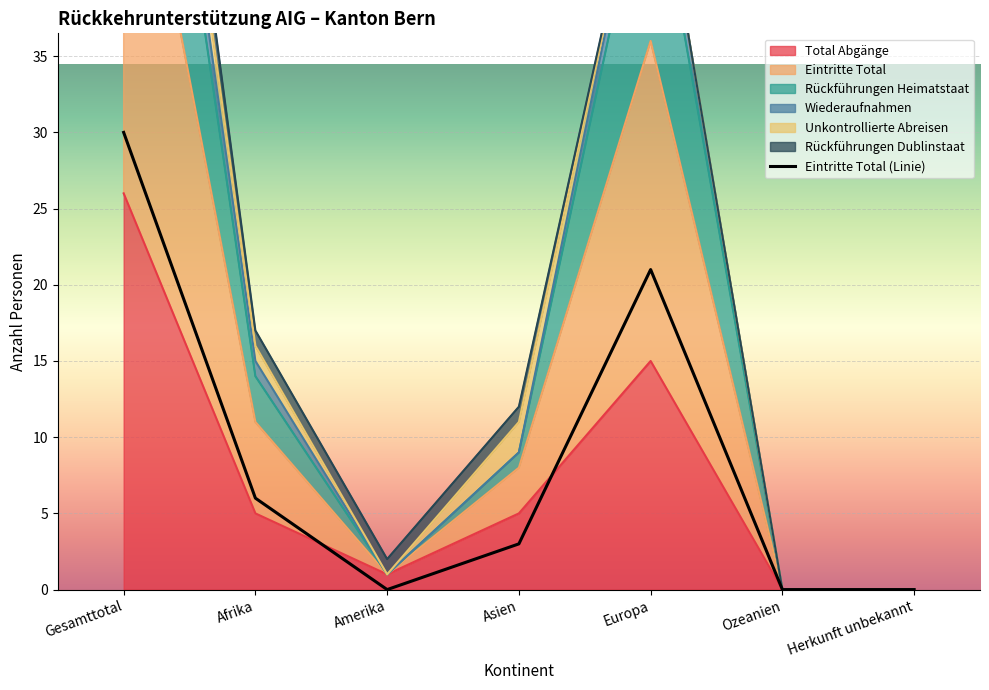

Rank the categories by value from lowest to highest.

Amerika, Ozeanien, Herkunft unbekannt, Asien, Afrika, Europa, Gesamttotal